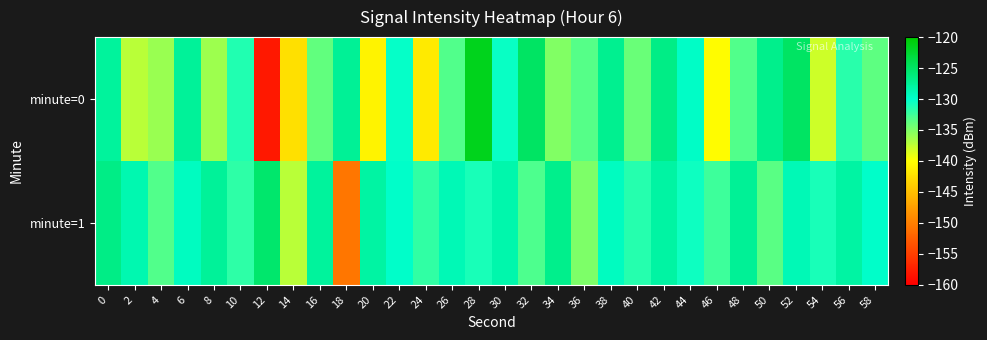

How many distinct data groups are displayed?

2